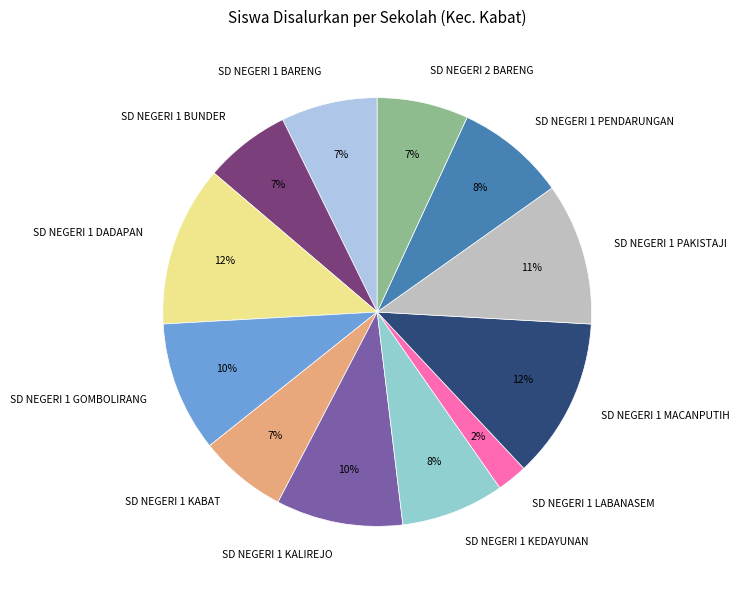

Between SD NEGERI 2 BARENG and SD NEGERI 1 PENDARUNGAN, which is larger?

SD NEGERI 1 PENDARUNGAN